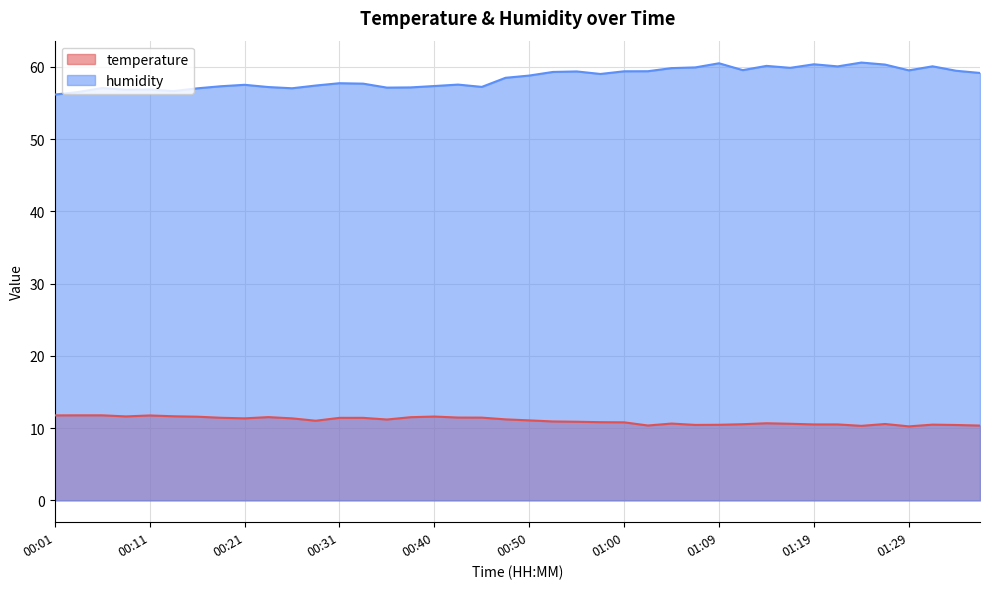

True or false: humidity and temperature intersect in this chart.

False